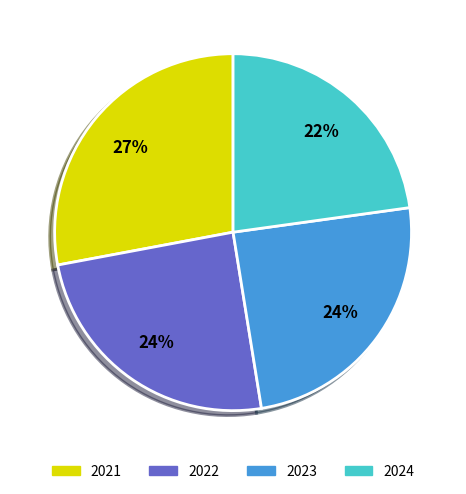

What is the largest slice in the pie chart?

2021